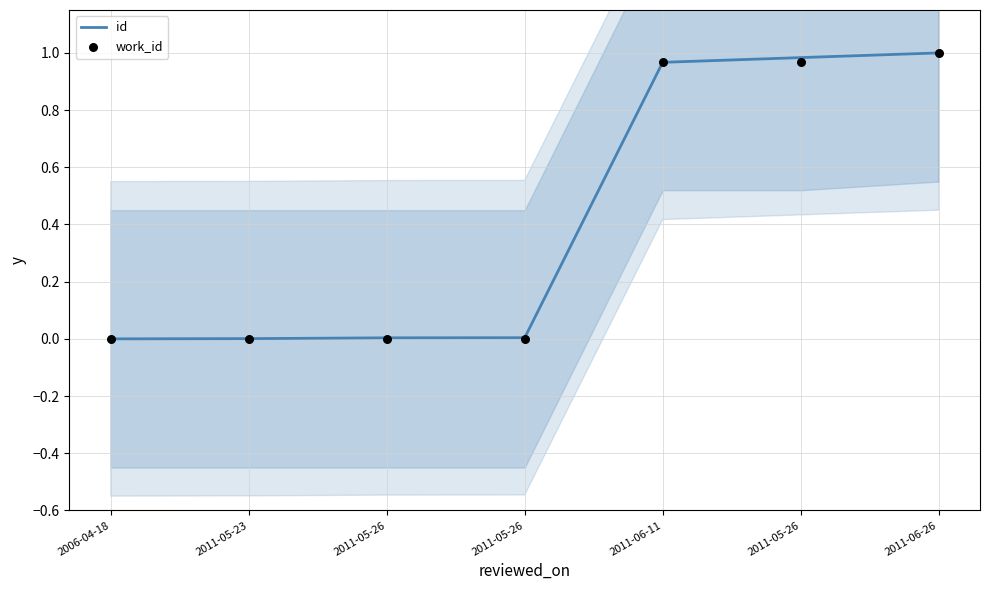

Is the value of work_id at 2011-06-11 greater than the value of id at 2011-06-26?

No